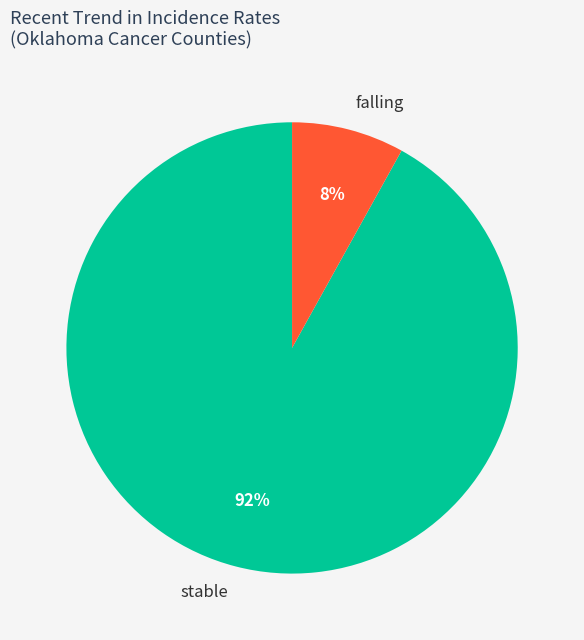

Is it true that falling is 8% of the pie?

True